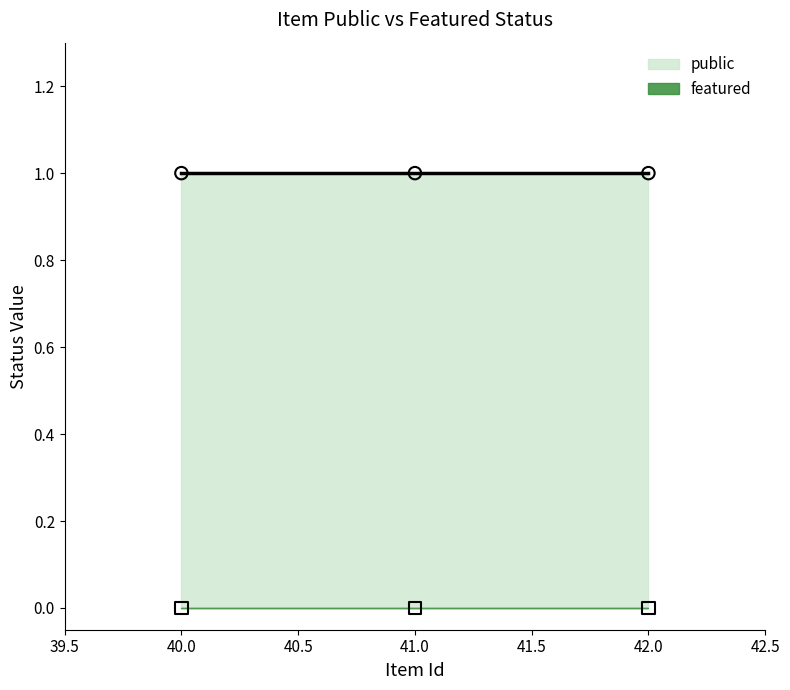

What is the total value across all series at 41?

1